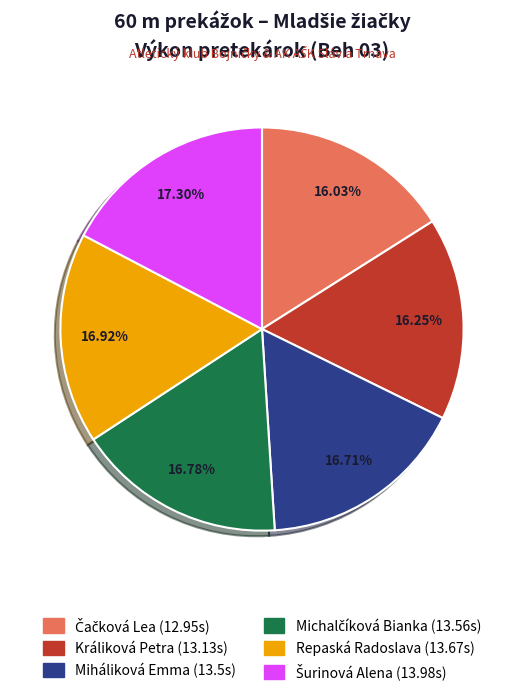

Is Repaská Radoslava the majority of the pie?

No